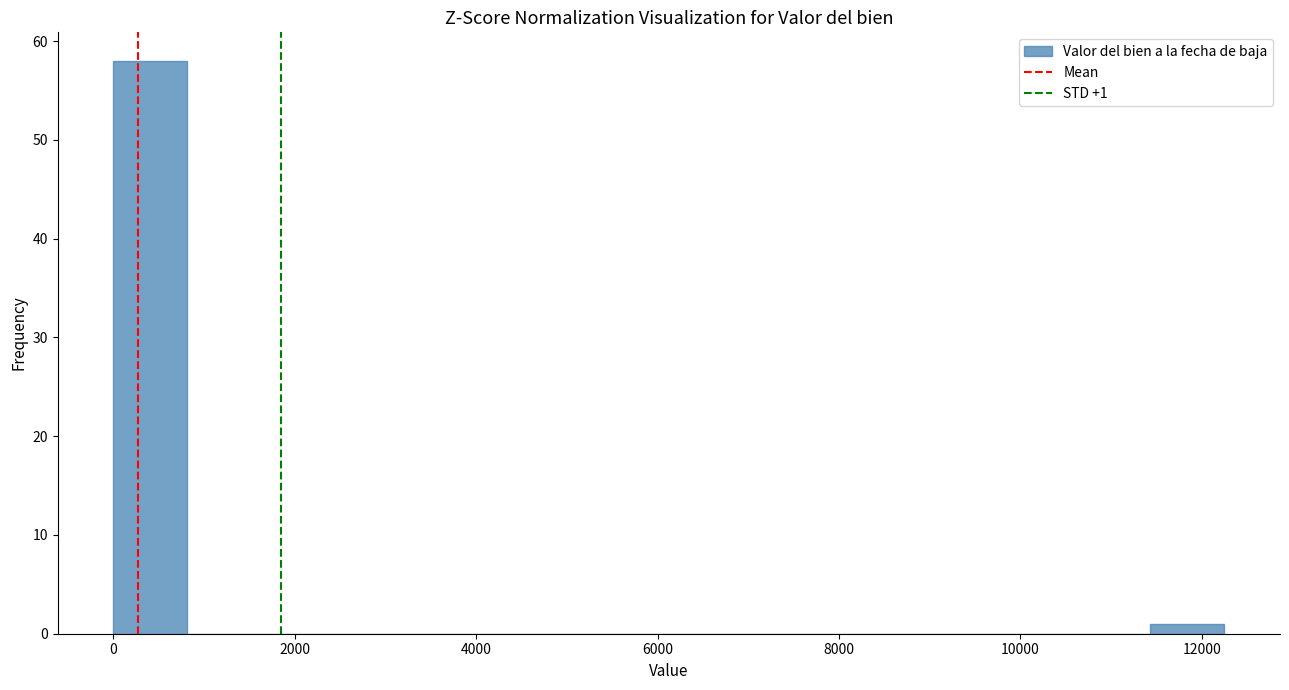

Which range on the x-axis has the tallest bar?

0 to 800